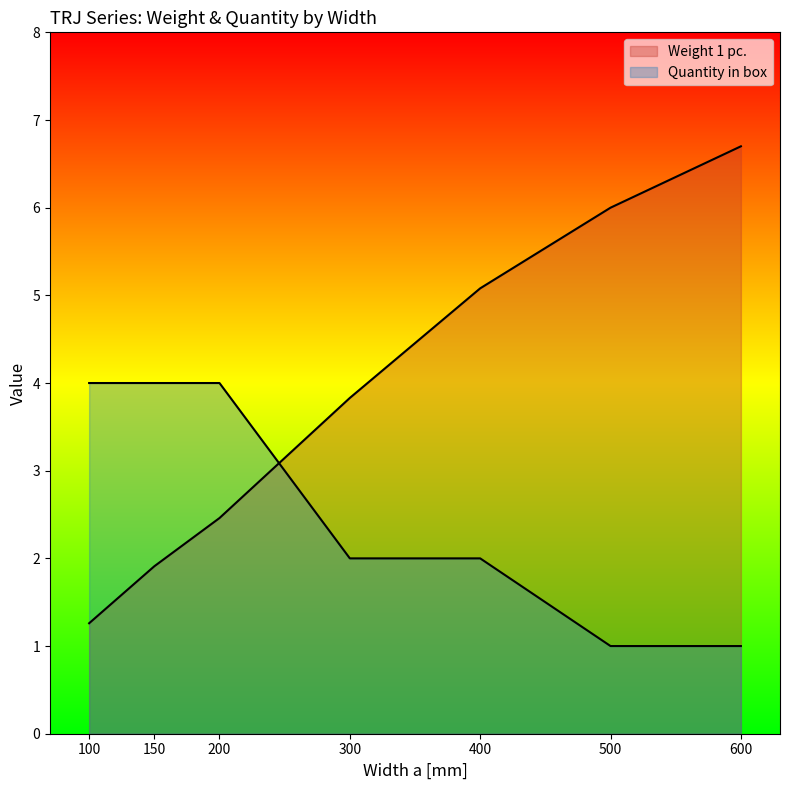

Which category has the highest value across all series?

600